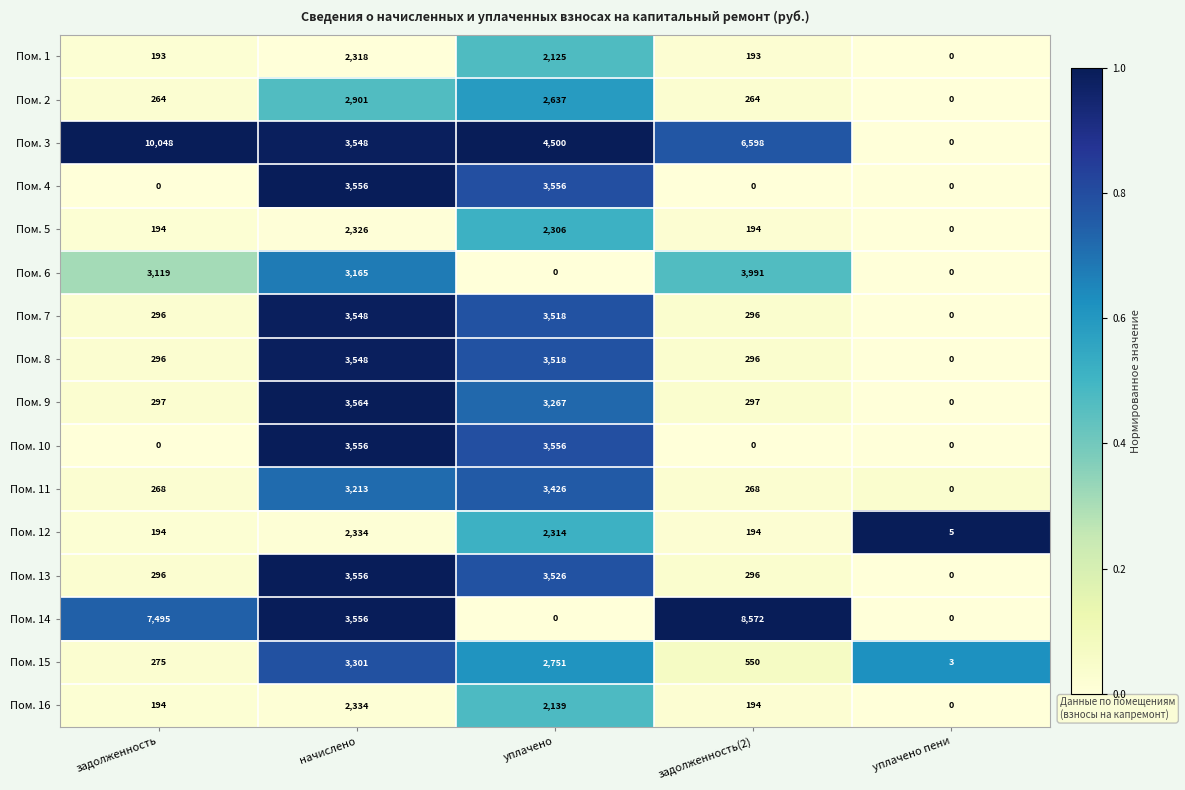

At which category is the sum across all series the highest?

начислено